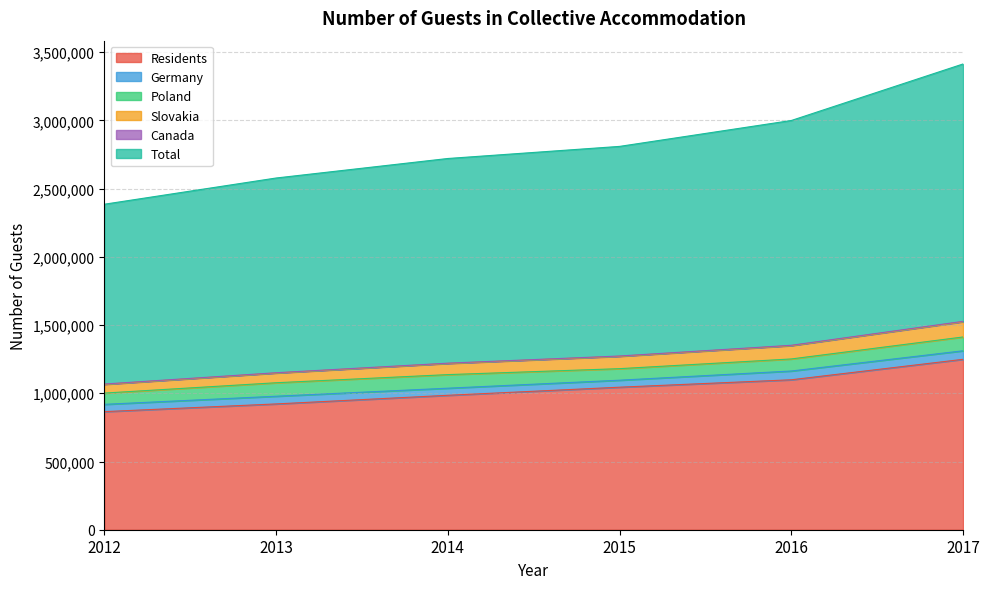

Is it true that Total equals 4838975 at 2016?

False